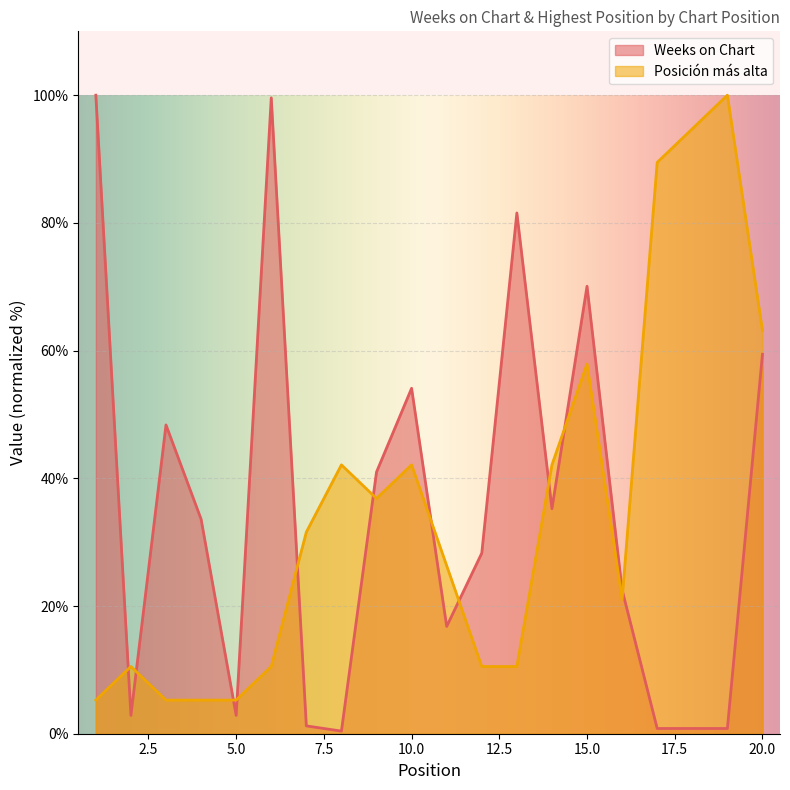

Which has a higher value, 16 or 6?

6